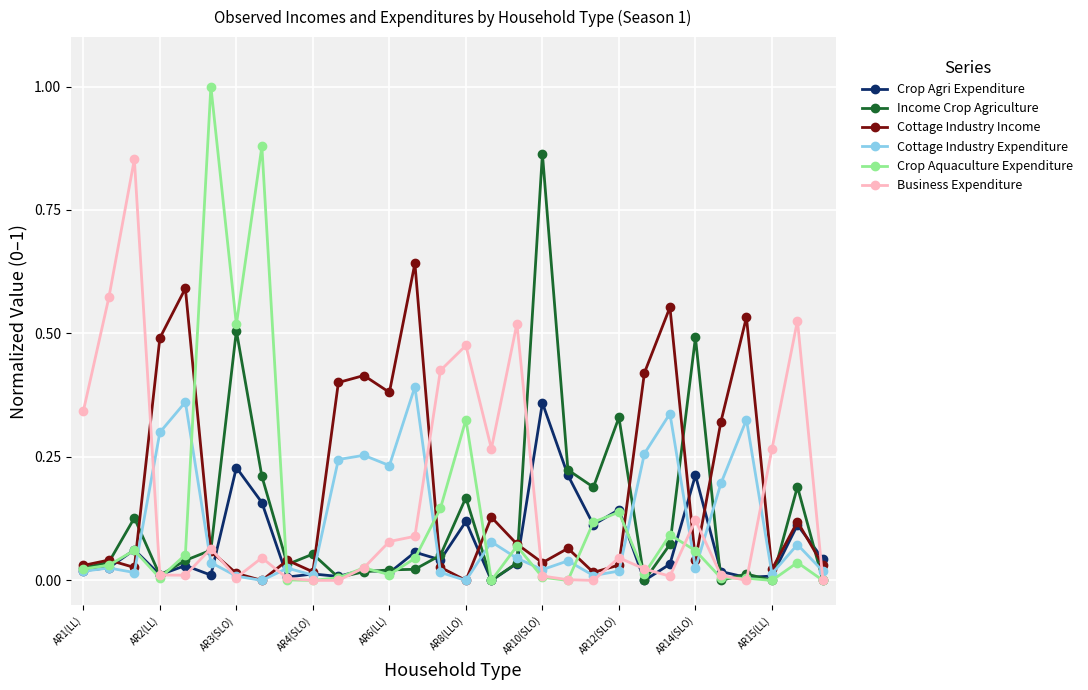

True or false: Crop Agri Expenditure has more than 1 points higher than both neighbors.

True